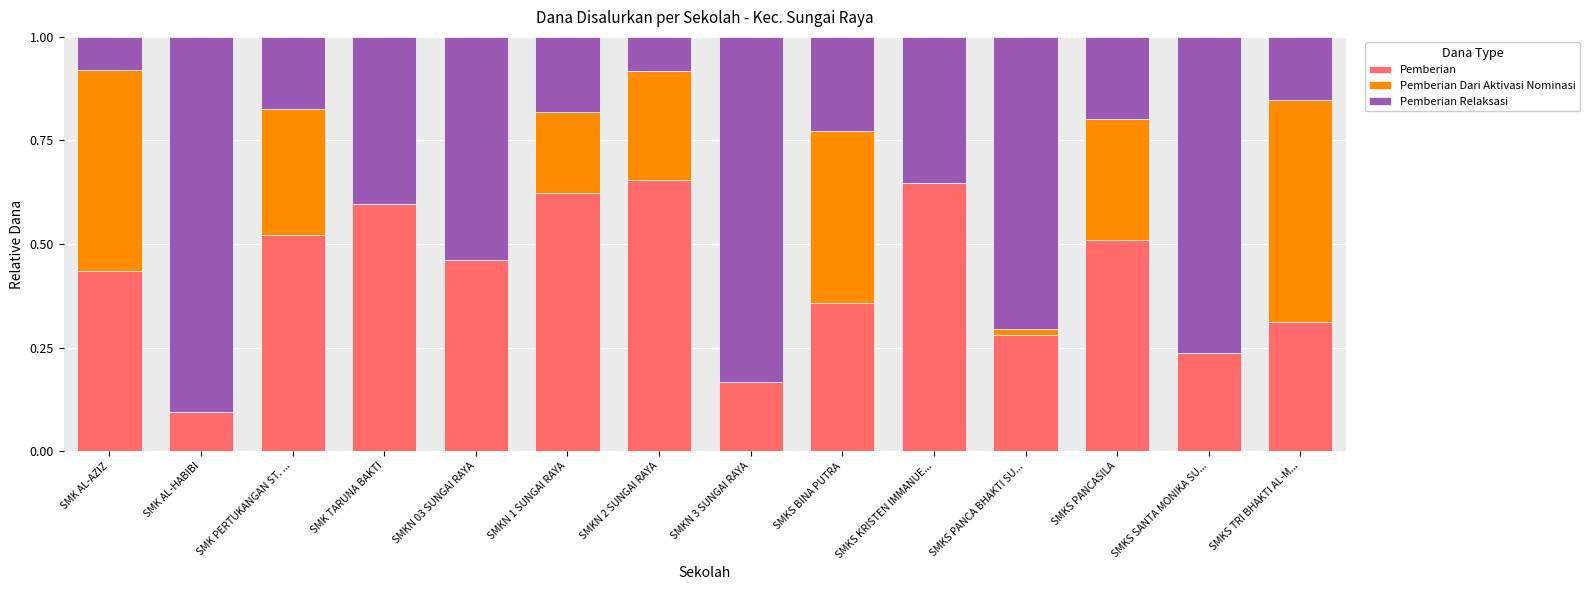

How many series are shown in this chart?

3